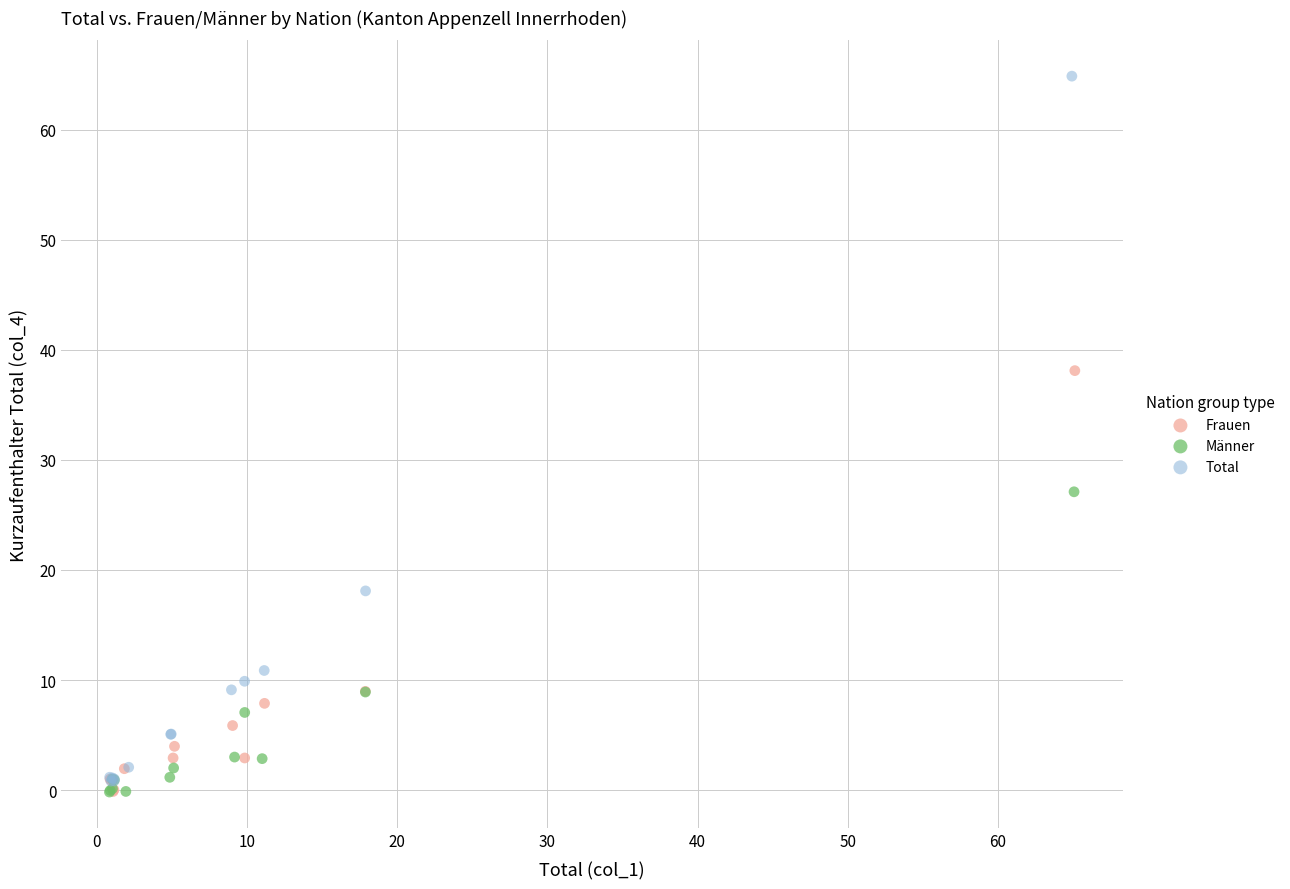

Which series reaches the maximum Y coordinate?

Total